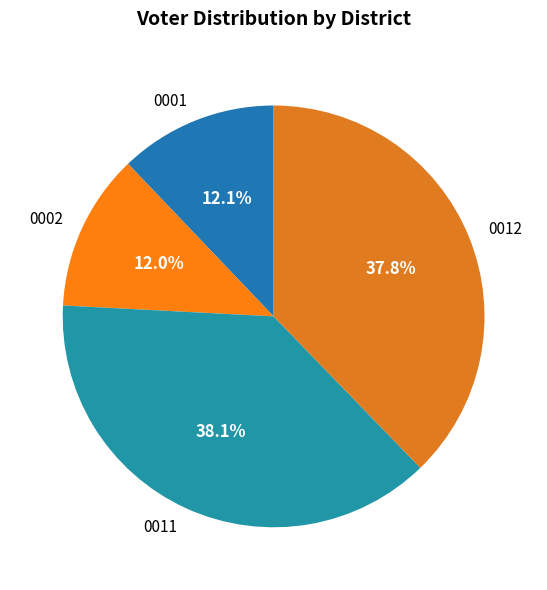

Which has a higher value, 0011 or 0002?

0011